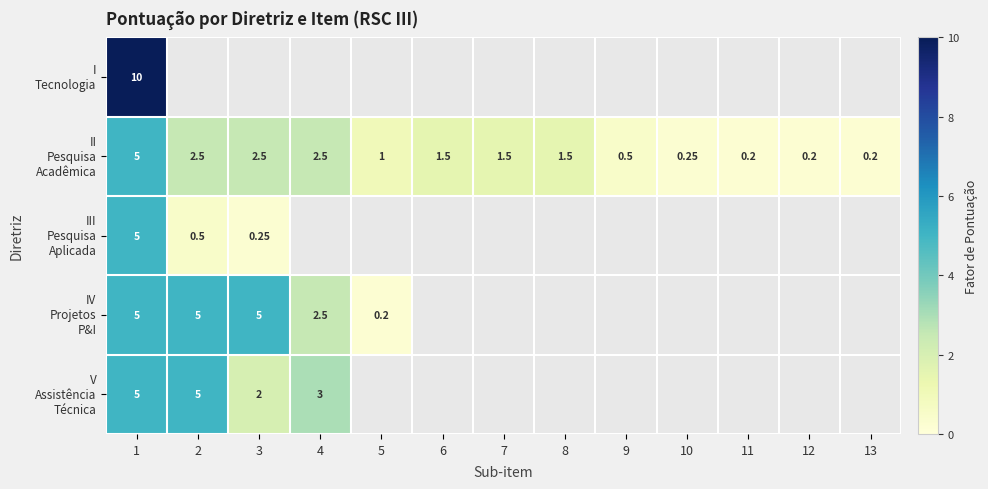

Count the number of categories in the chart.

13